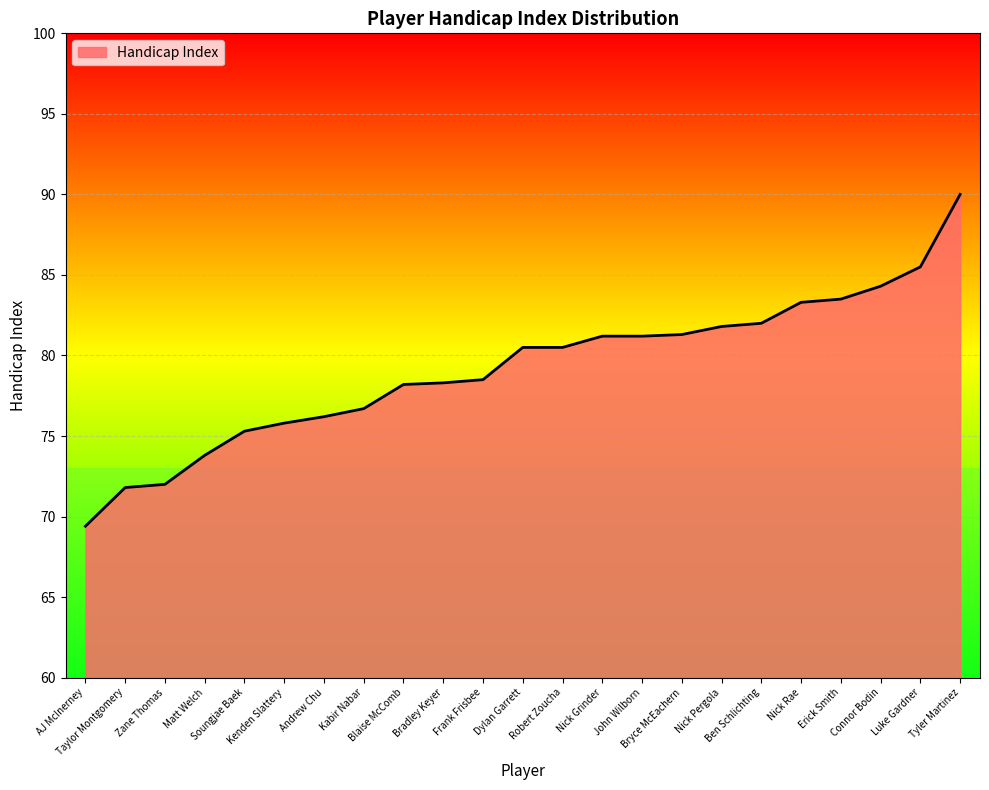

What is the minimum value shown in the chart?

69.4